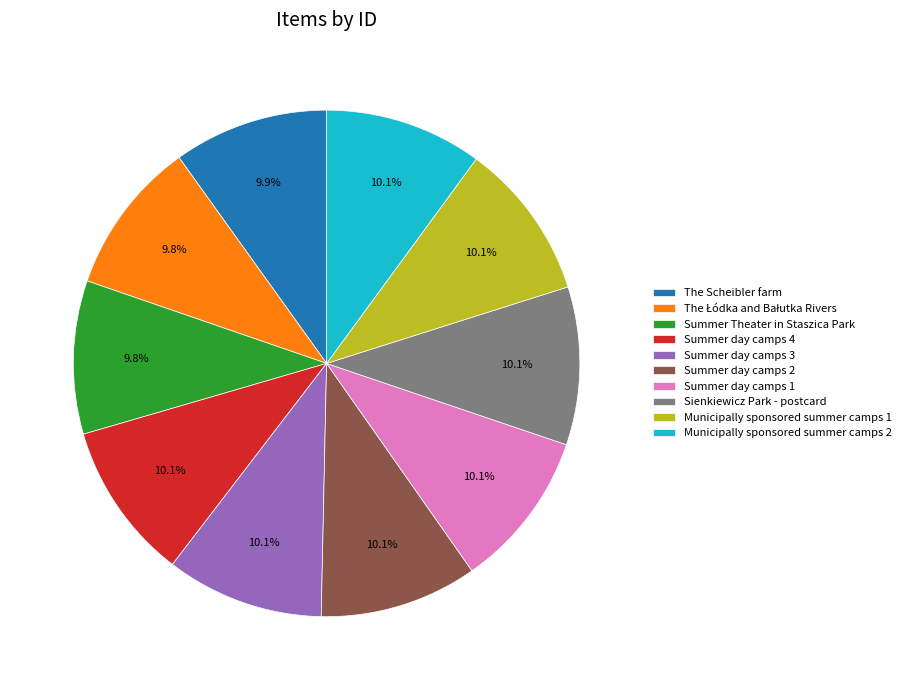

Count the number of slices in the pie.

10